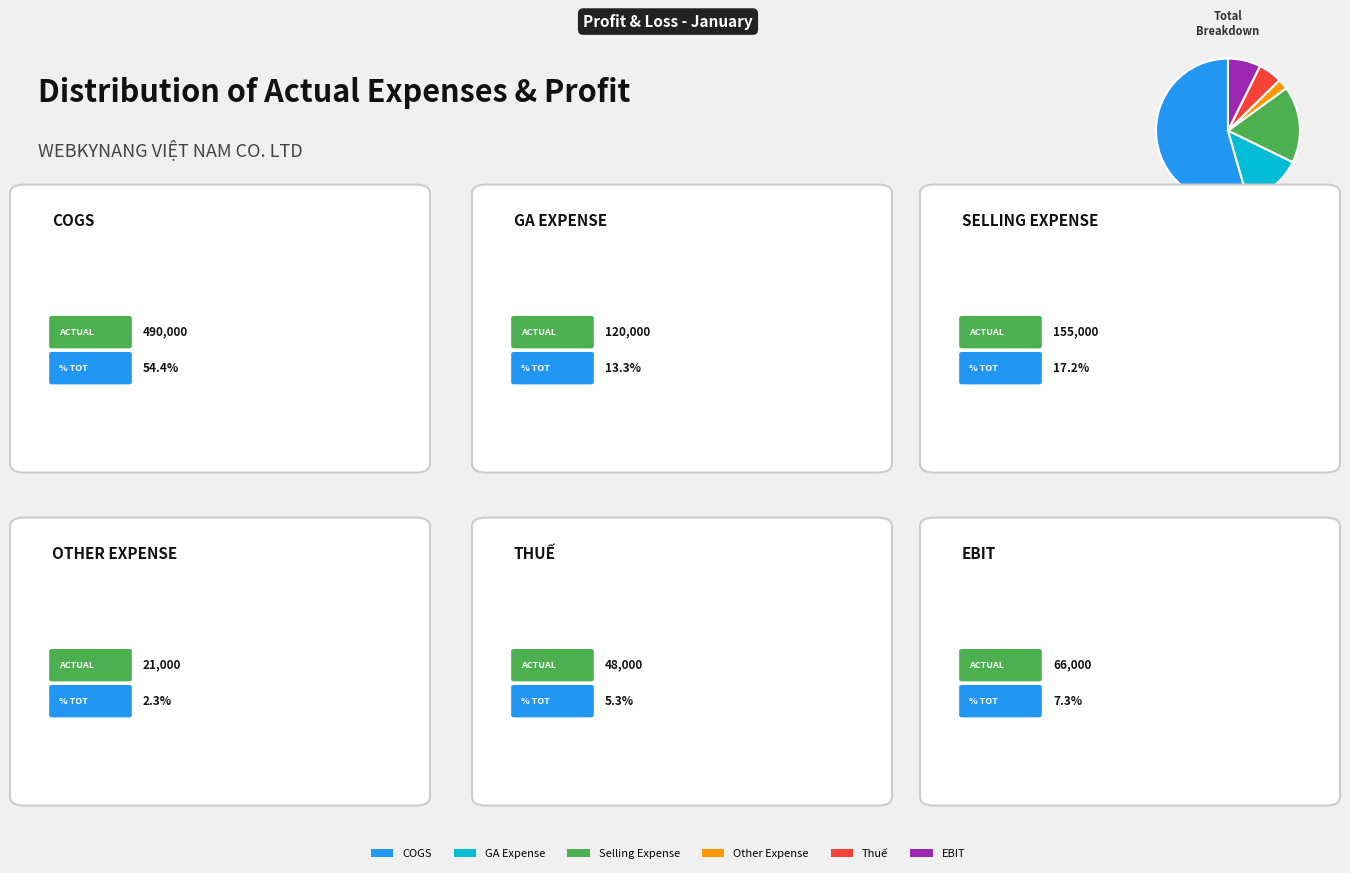

Combined, do Thuế and COGS account for over 50%?

Yes